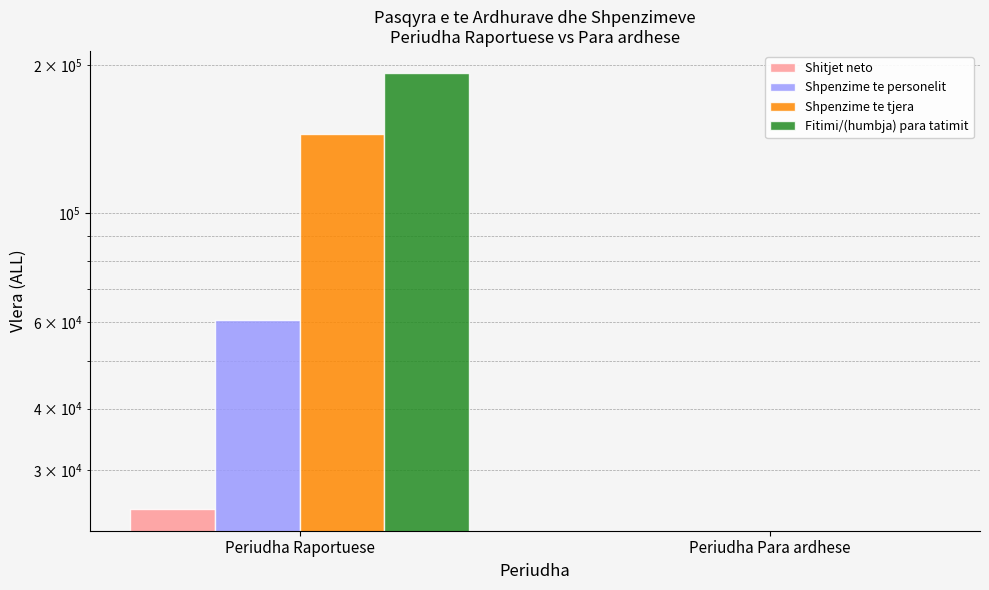

Between Periudha Raportuese and Periudha Para ardhese, which series saw the biggest shift?

Fitimi/(humbja) para tatimit